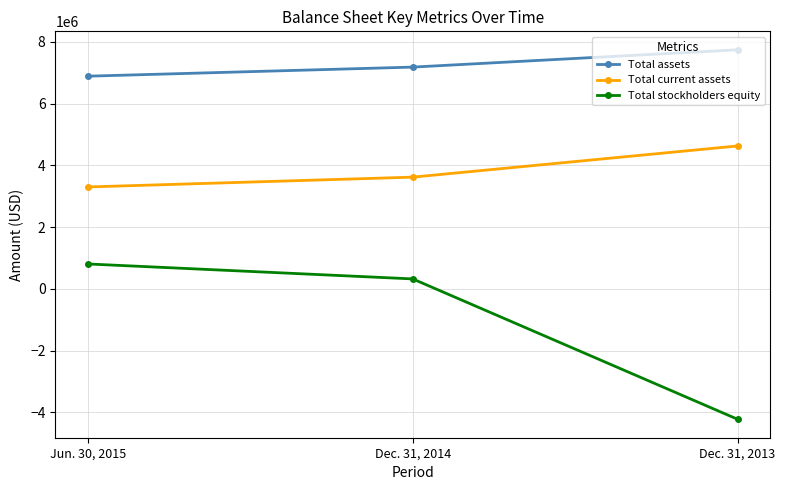

Reading left to right, what are all the values shown in this chart?

Total assets: 6885000	7179000	7739000
Total current assets: 3298000	3616000	4626000
Total stockholders equity: 805000	321000	-4223000